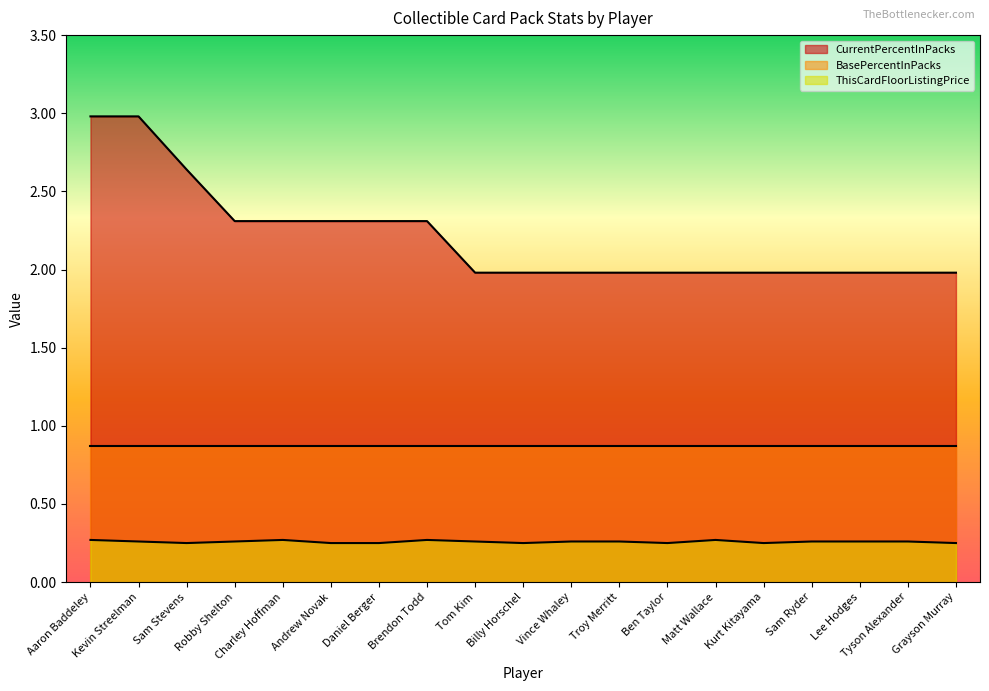

The value of CurrentPercentInPacks at Lee Hodges is 2.0. True or false?

True